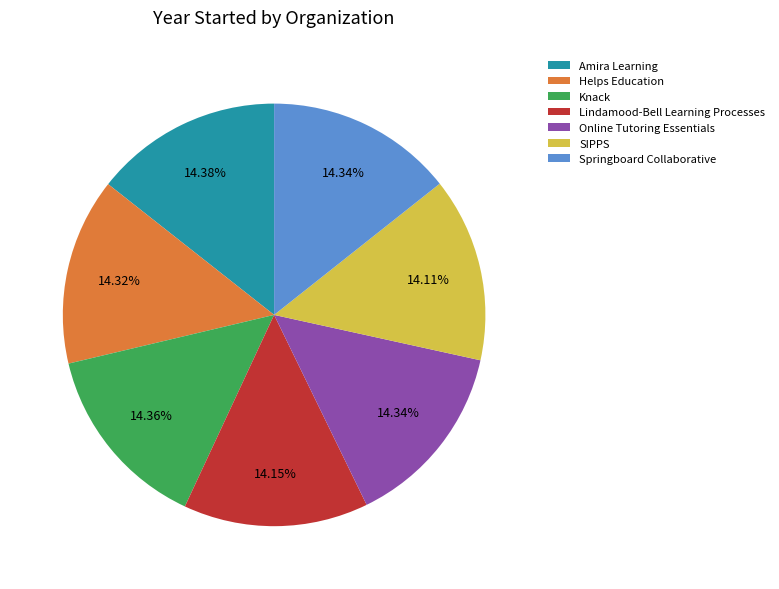

Approximately how many times larger is the value at Knack compared to Helps Education?

1.0